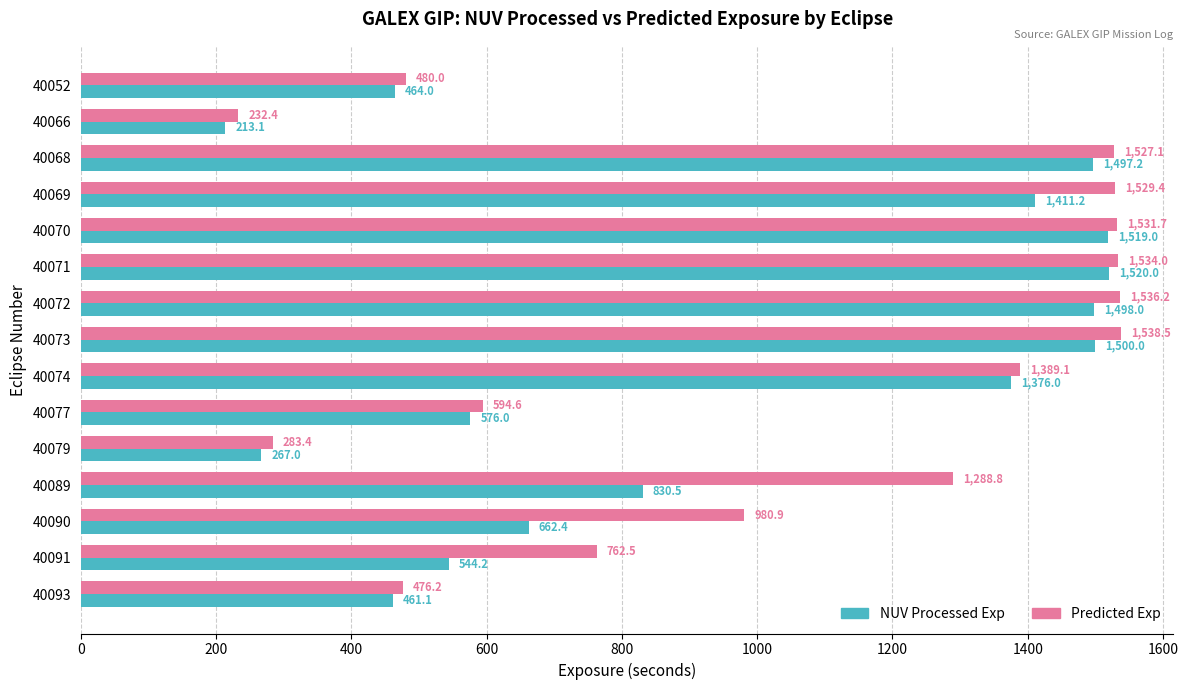

What is the total value across all series at 40093?

937.3